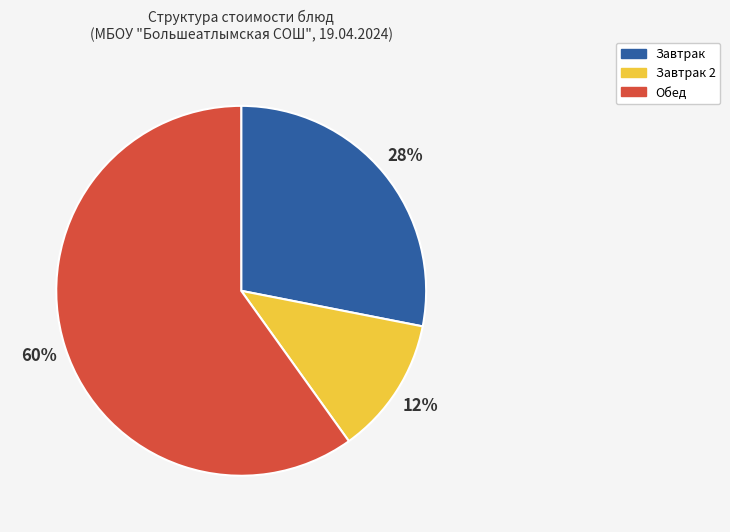

To the nearest percent, what is the difference between the largest and smallest slice percentages?

48%